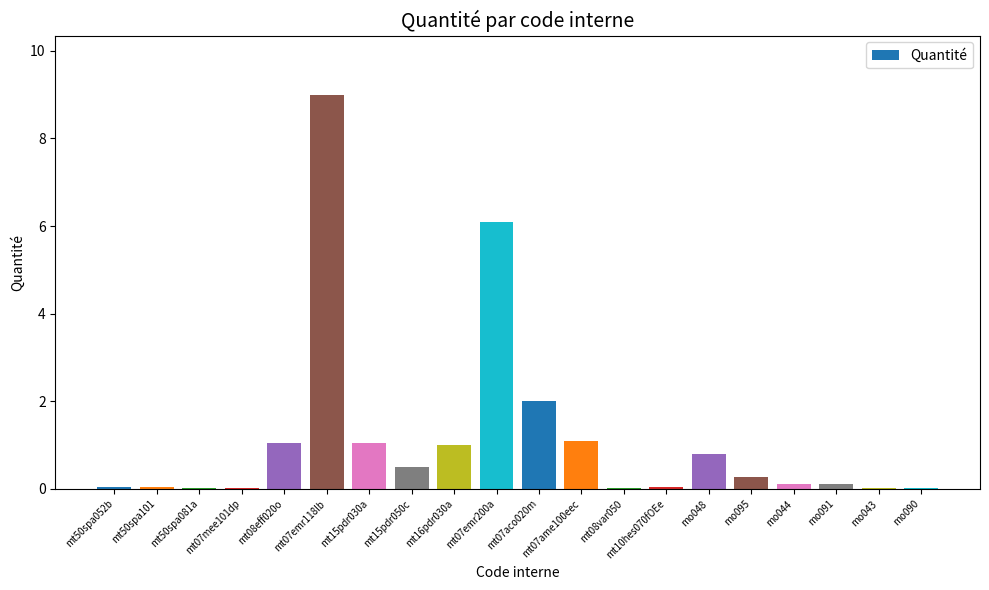

What is the difference between the values at mo048 and mt50spa081a?

0.8